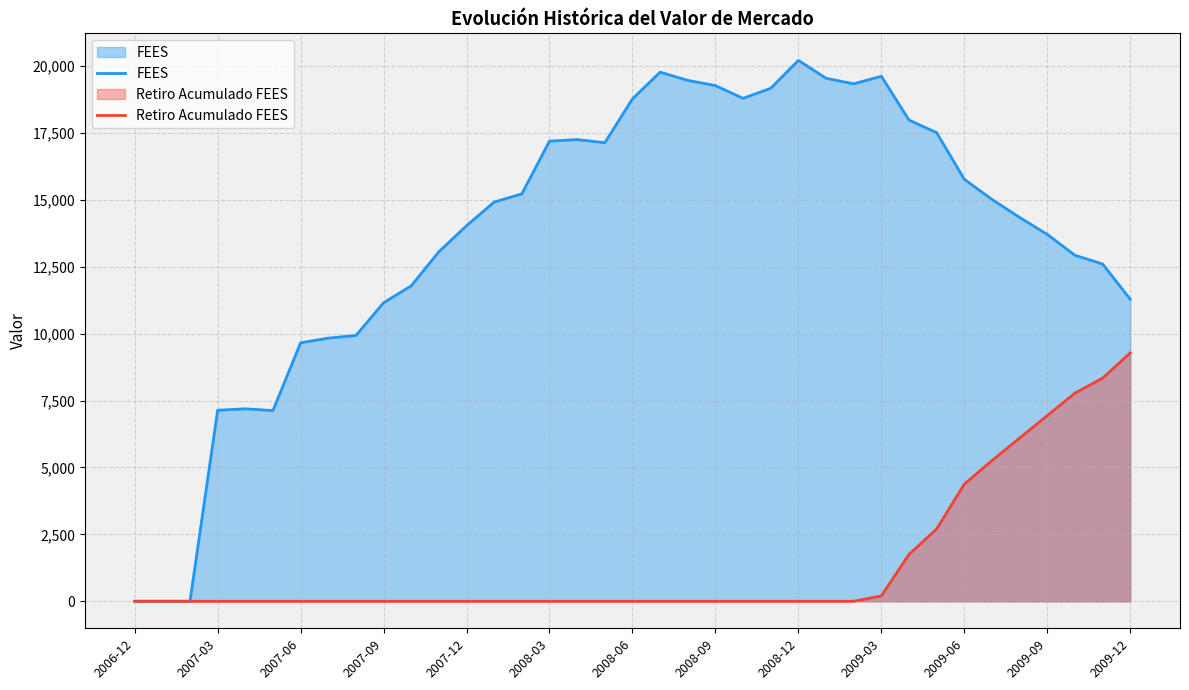

At which label is Retiro Acumulado FEES closest to 4638?

2009-06